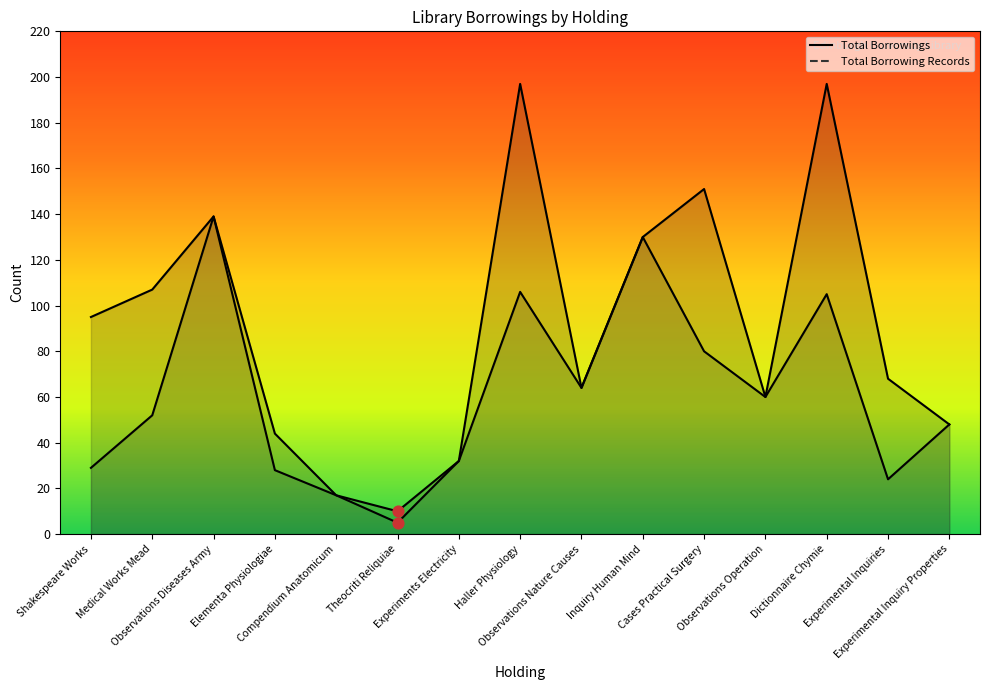

Is the value of Total Borrowings at Compendium Anatomicum greater than the value of Total Borrowing Records at Experimental Inquiry Properties?

No